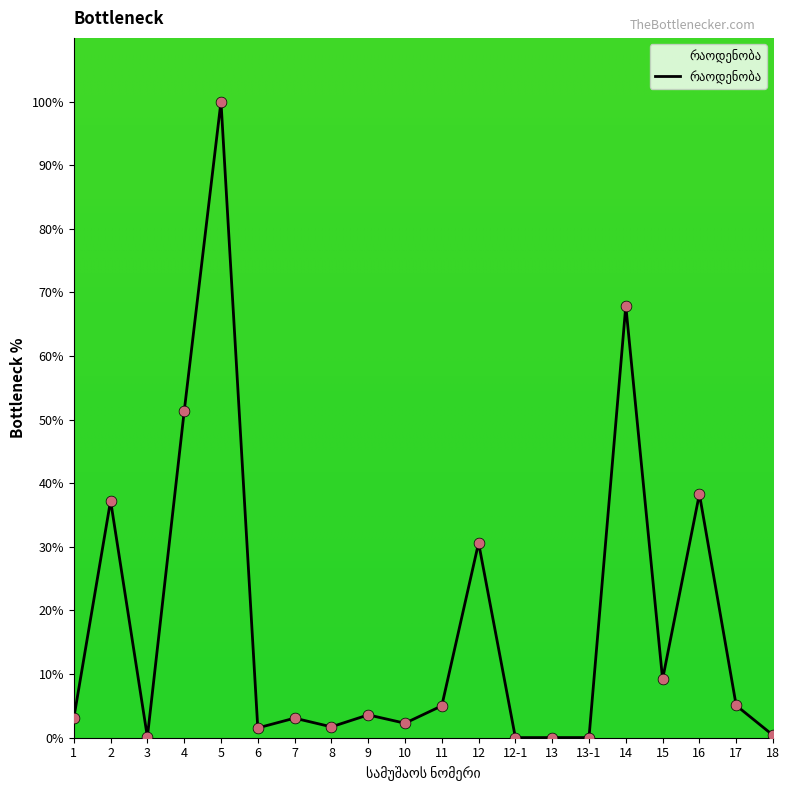

What is the change in value from 4 to 12?

-20.7